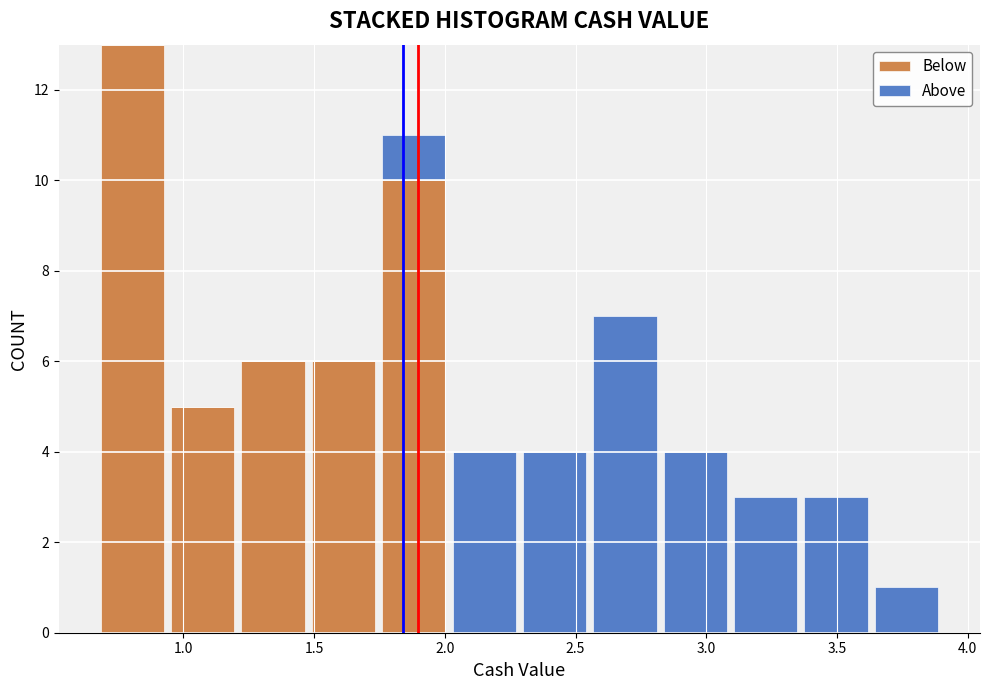

Which range on the x-axis has the tallest stacked bar (by total height)?

0.65 to 0.95